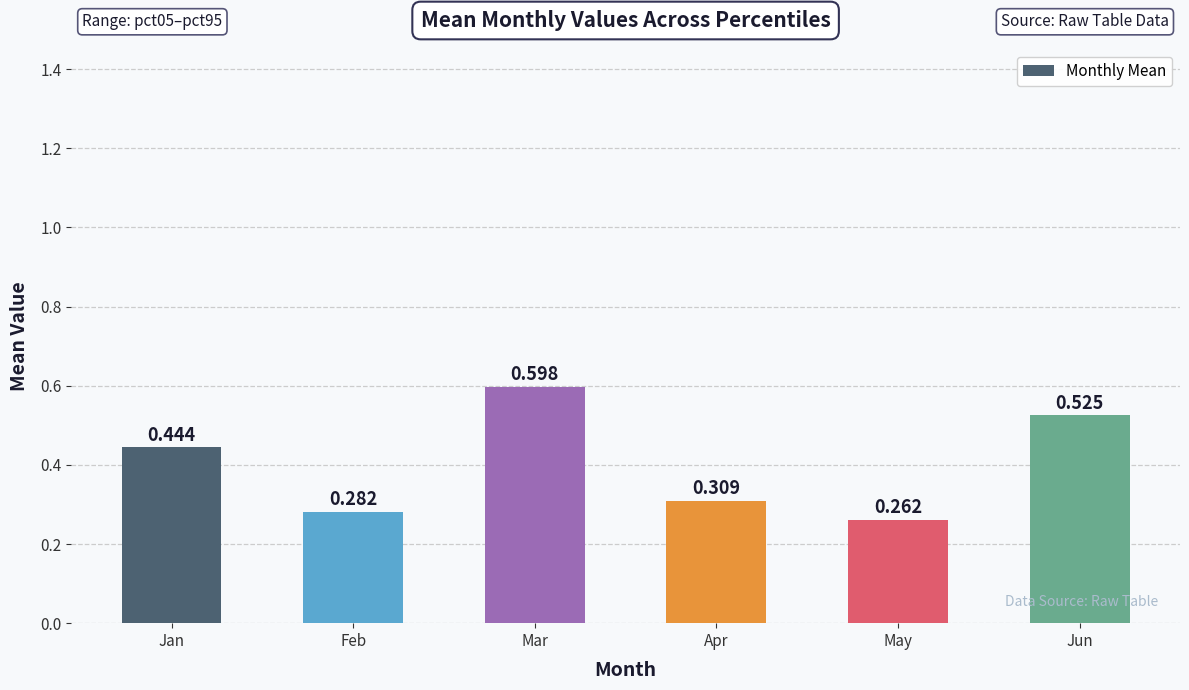

Rank the categories by value from highest to lowest.

Mar, Jun, Jan, Apr, Feb, May